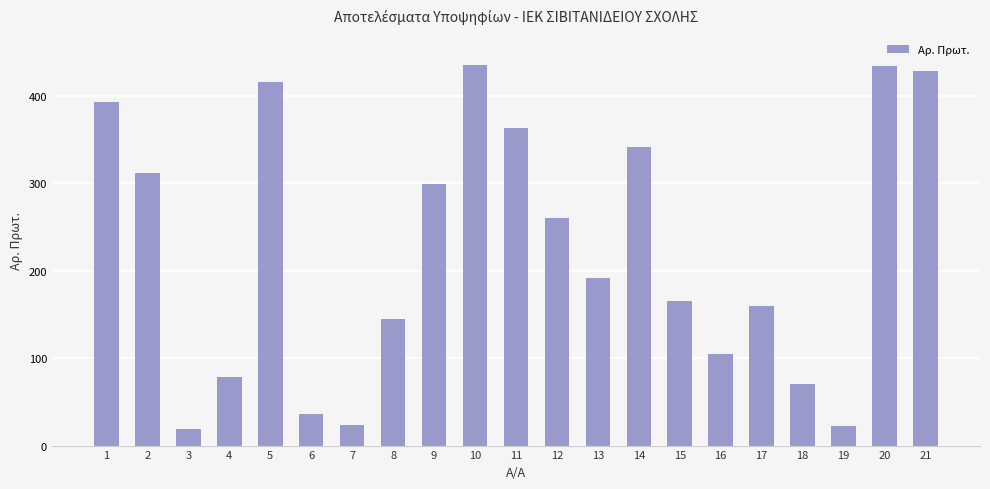

What is the ratio of the value at 14 to the value at 8?

2.4